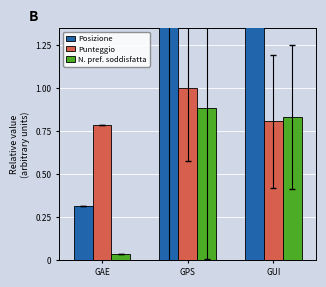

At how many categories does at least one series exceed 1?

2